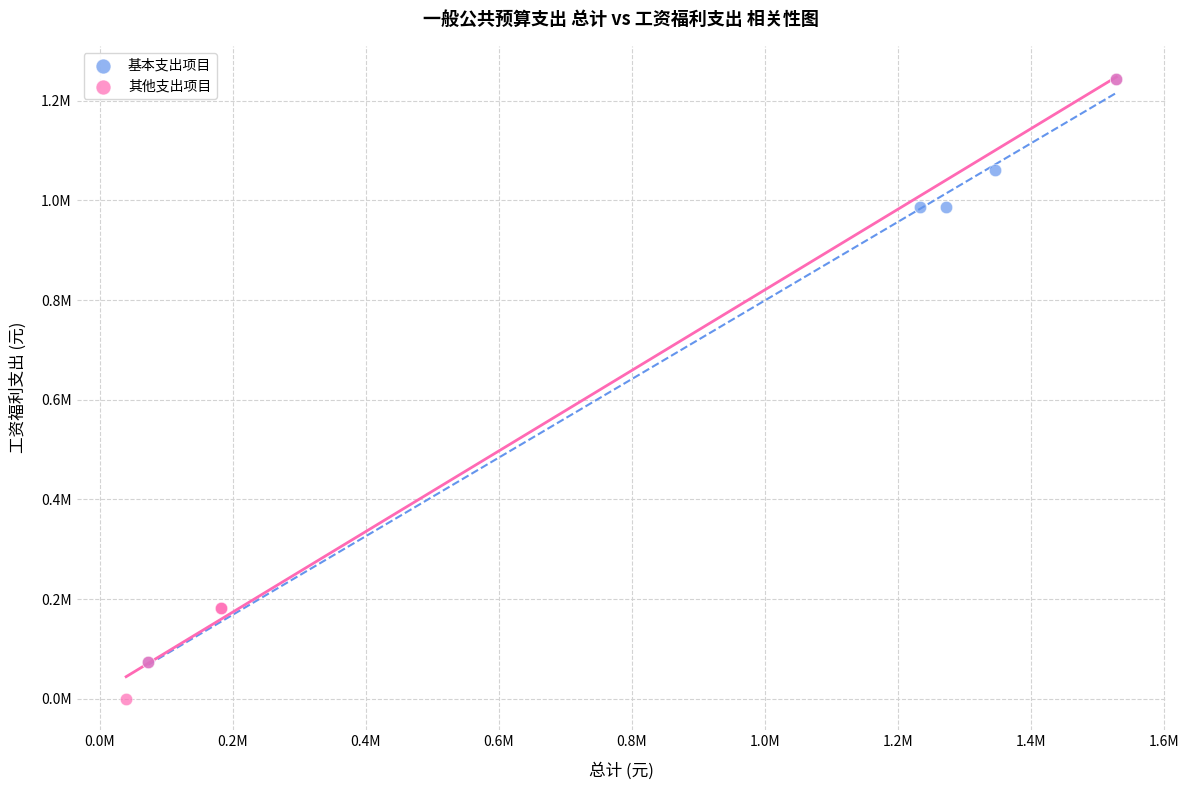

Which series reaches the minimum Y coordinate?

其他支出项目